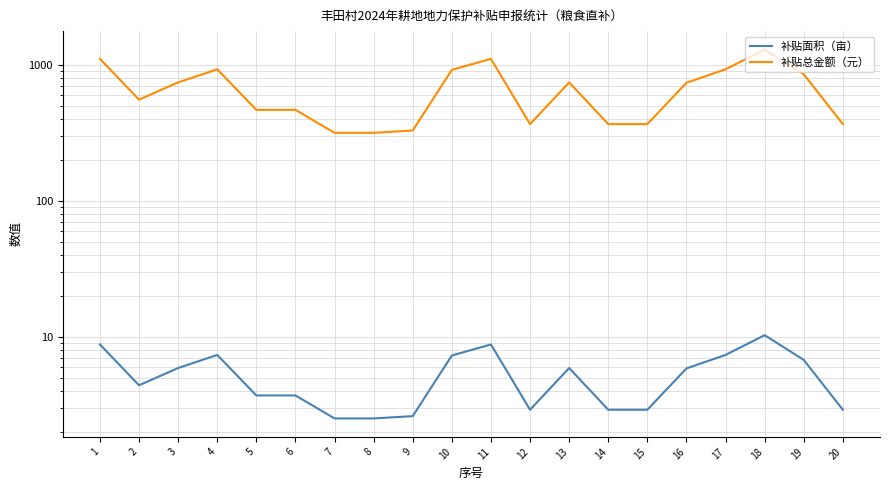

List the series in order of their overall mean, lowest first.

补贴面积（亩）, 补贴总金额（元）